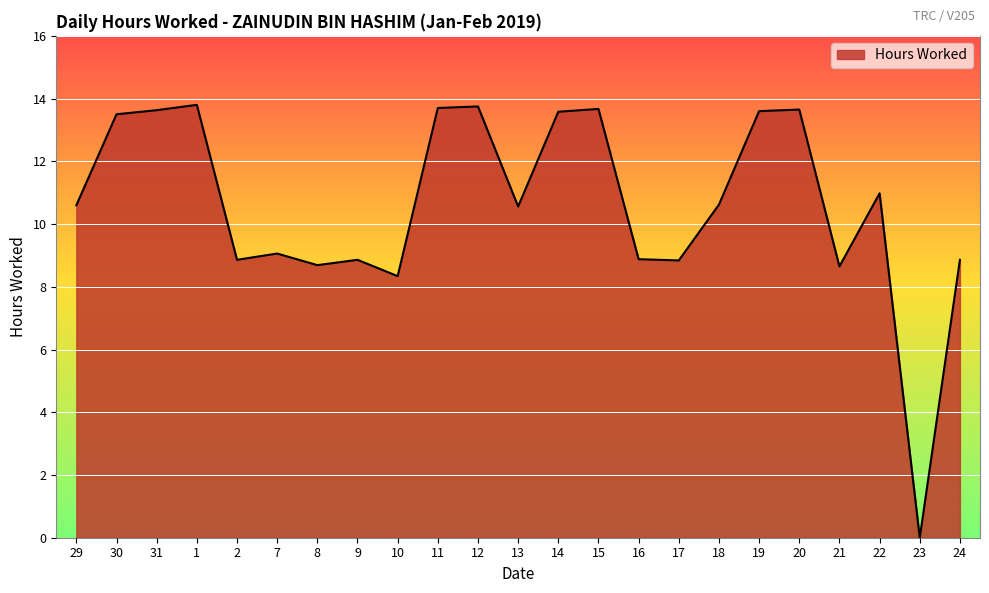

True or false: there are more than 2 points higher than both neighbors.

True